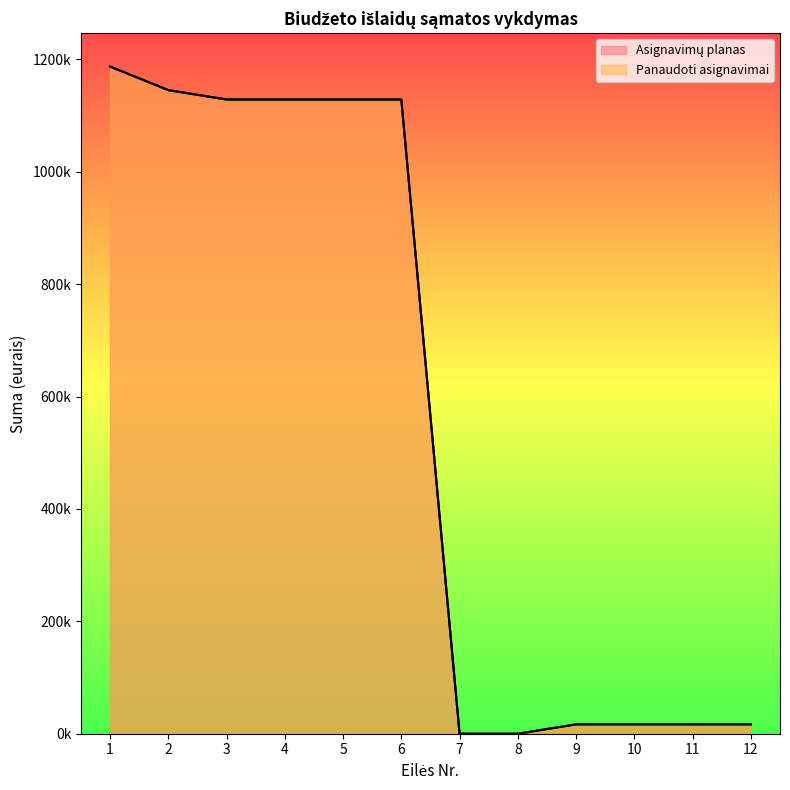

What is the value of the Asignavimų planas point at the 9th from the left?

16700.0